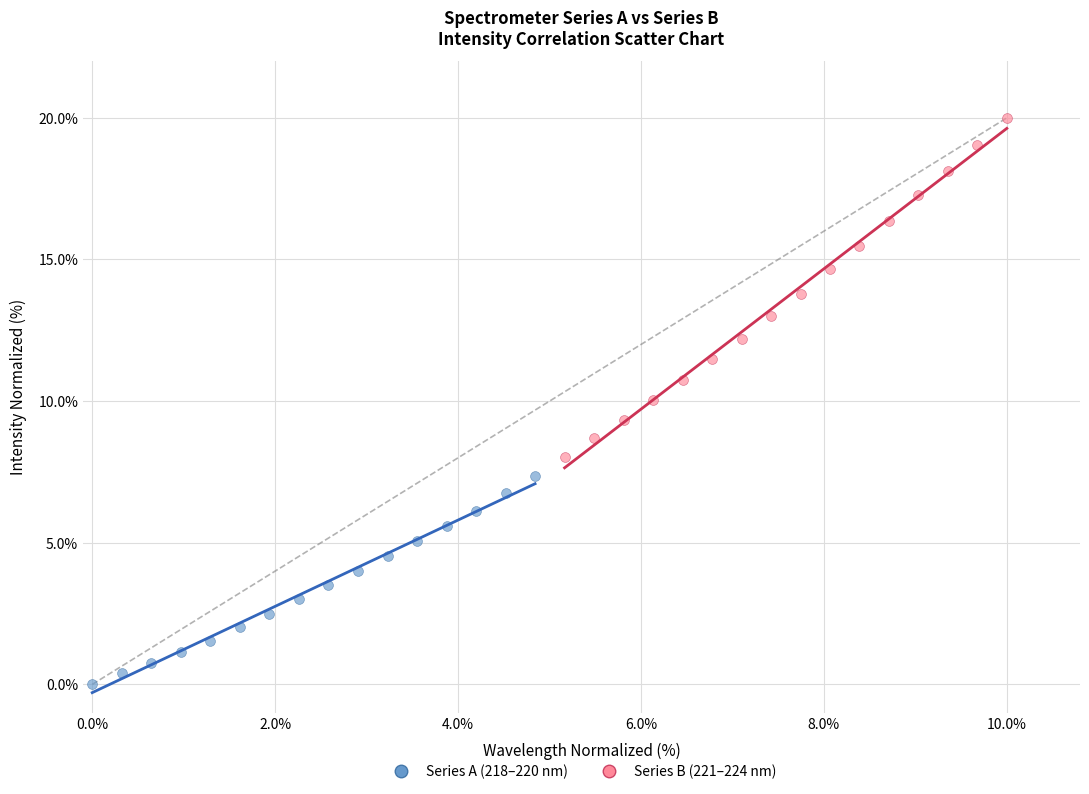

Which series reaches the minimum Y coordinate?

Series A (218–220 nm)